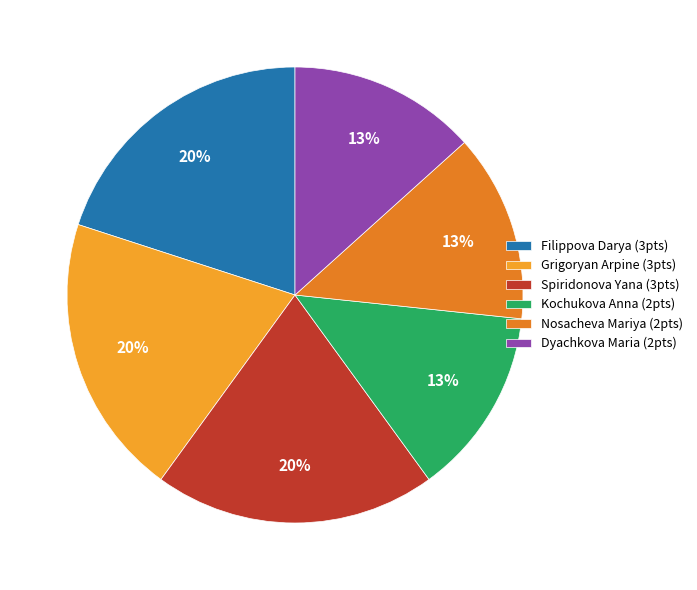

Is it true that Nosacheva Mariya (2pts) is 13% of the pie?

True